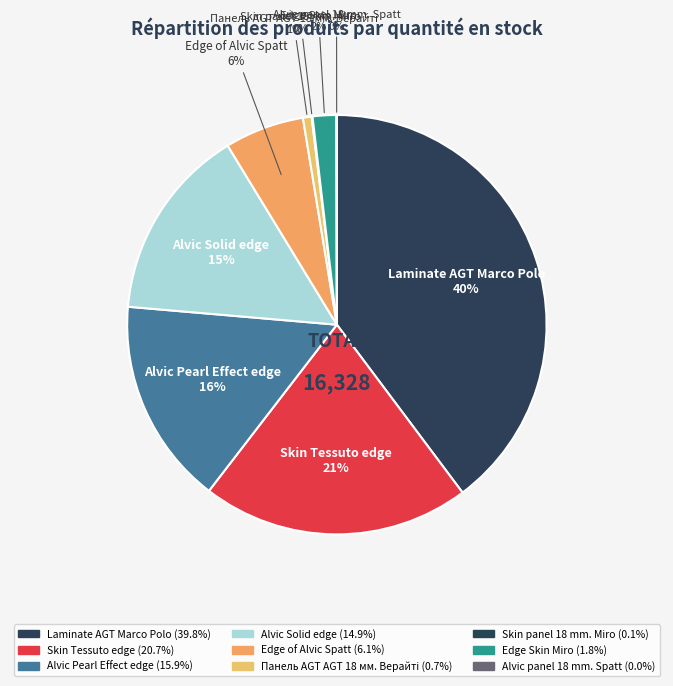

Count the number of slices in the pie.

9